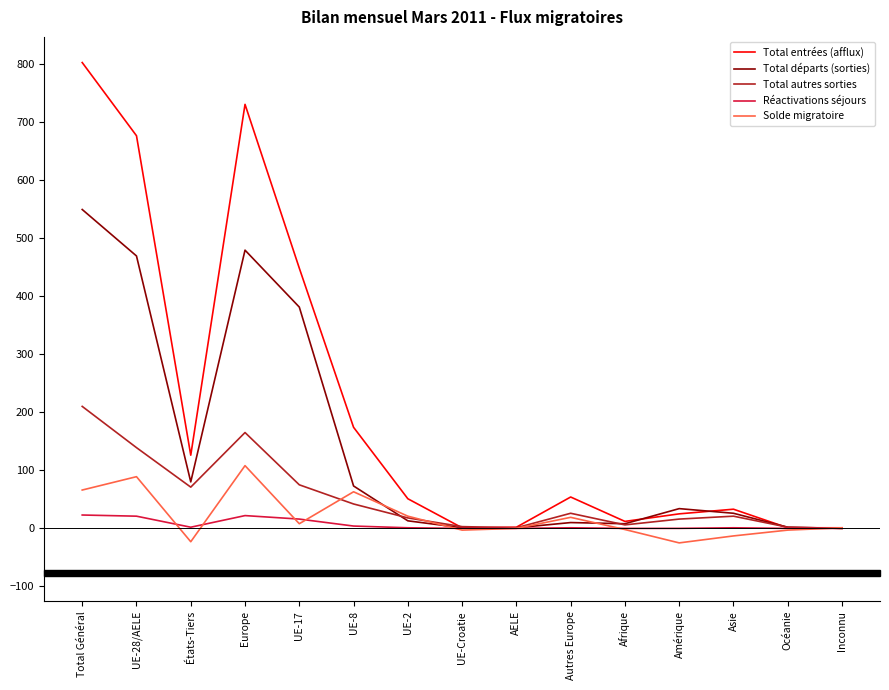

What is the smallest value displayed?

-25